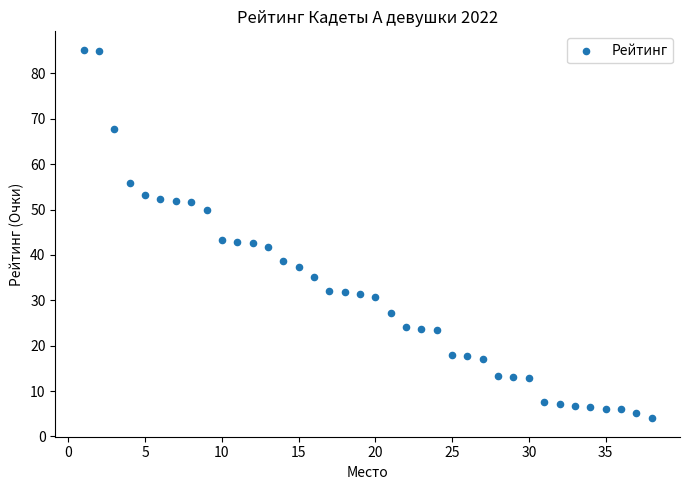

What is the range of Y values (max minus min)?

81.2